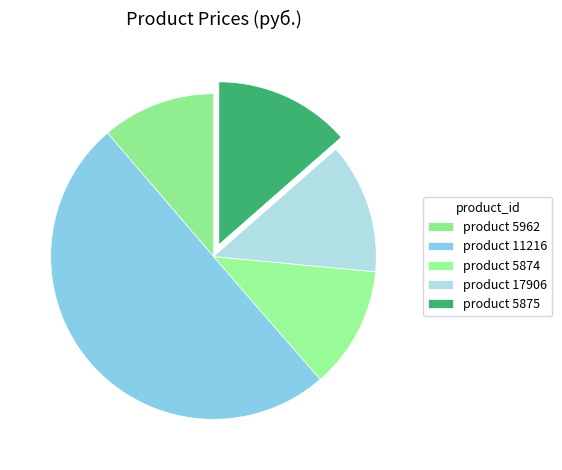

Which slice is the largest?

11216